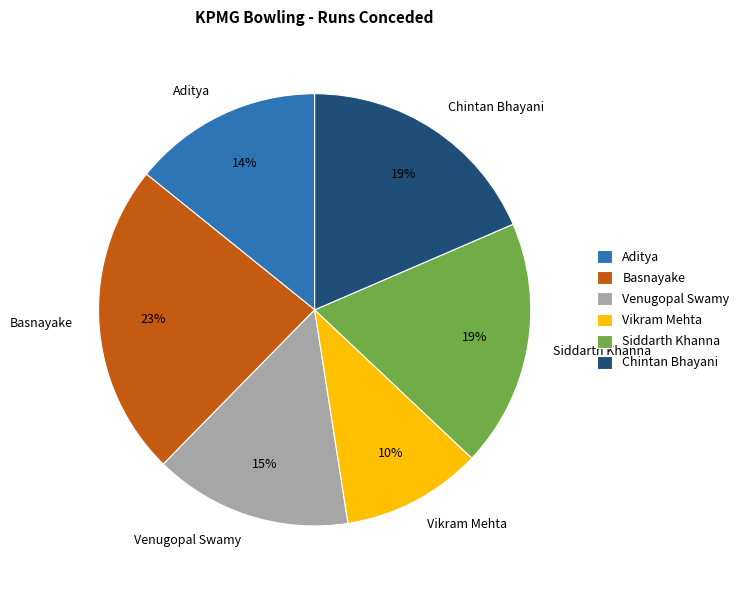

Does any single category account for the majority?

No